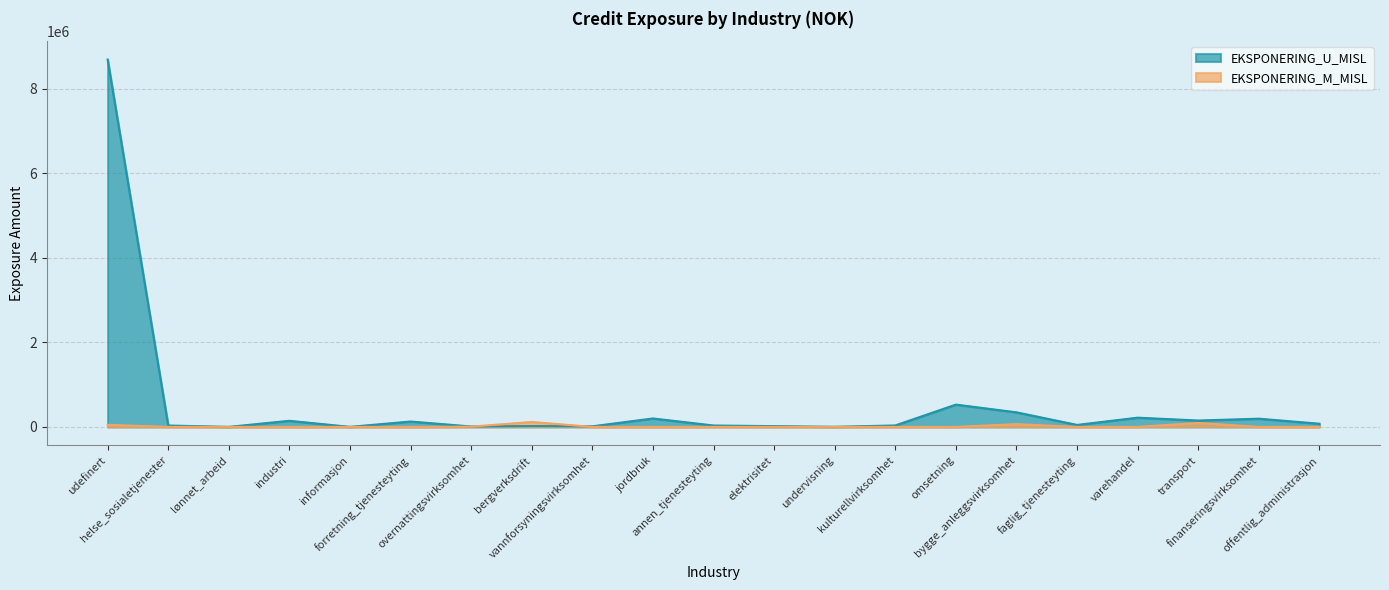

What is the label of the 10th point from the left?

jordbruk